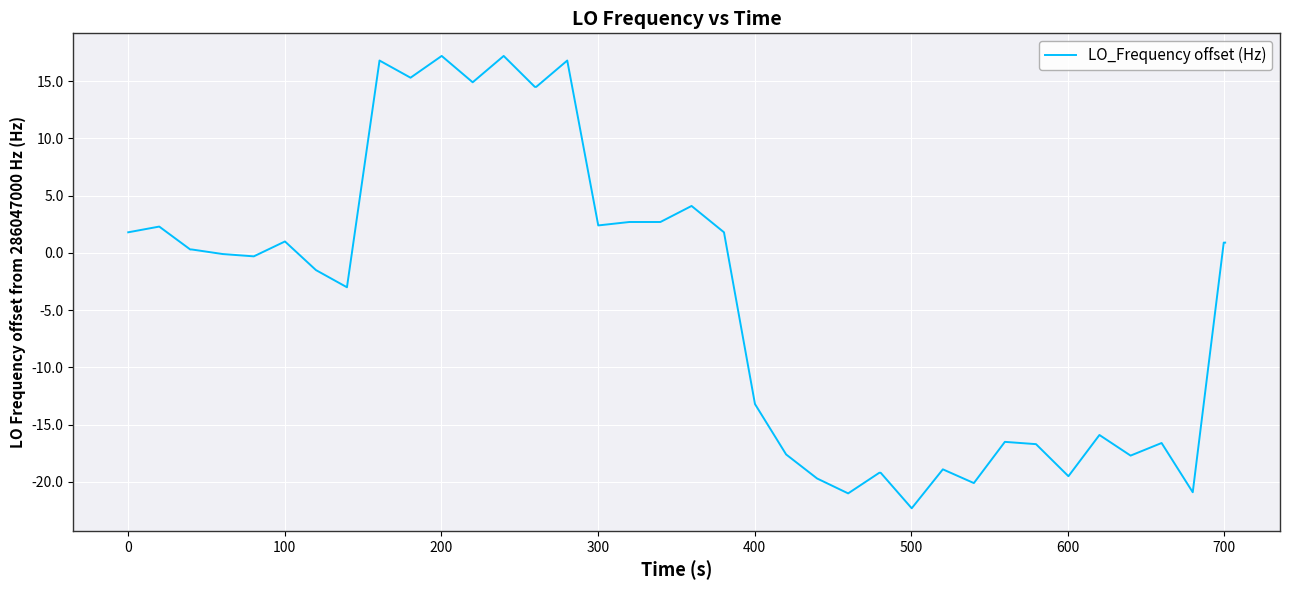

What is the smallest value displayed?

-22.3